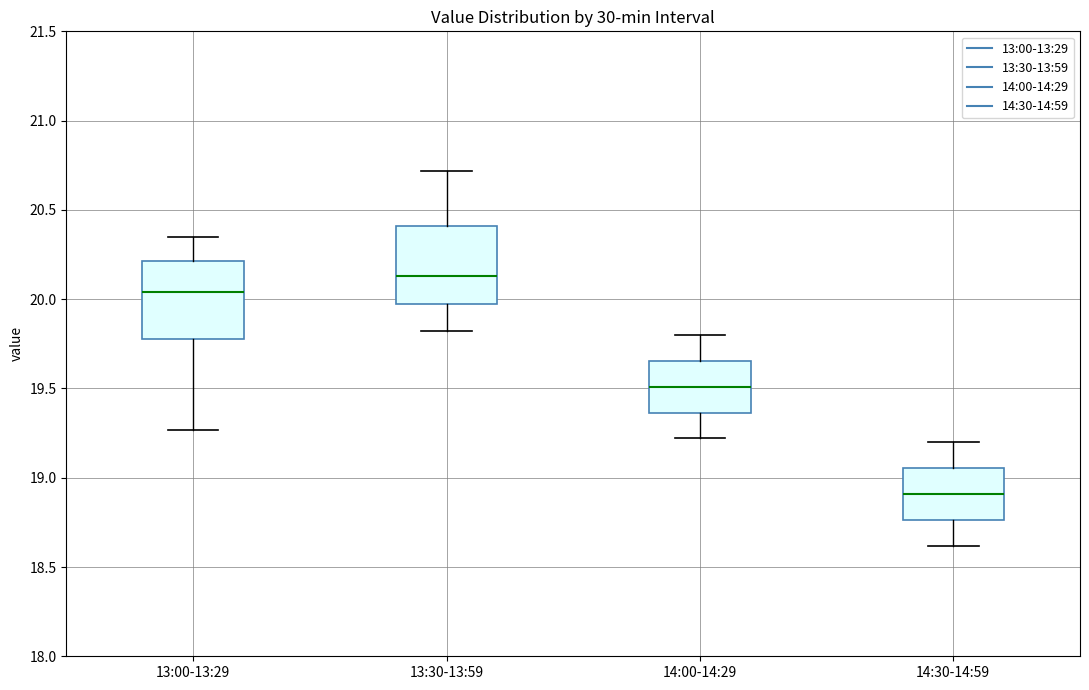

Reading left to right, transcribe this box plot: for each box, give where its median line is, the range the box spans, and where its two whiskers end, as read against the y-axis. The values are not printed on the chart, so give them approximately, as read against the axis.

13:00-13:29: median 20.05, box 19.80 to 20.20, whiskers 19.25 to 20.35
13:30-13:59: median 20.15, box 20.00 to 20.40, whiskers 19.80 to 20.70
14:00-14:29: median 19.50, box 19.35 to 19.65, whiskers 19.20 to 19.80
14:30-14:59: median 18.90, box 18.75 to 19.05, whiskers 18.60 to 19.20